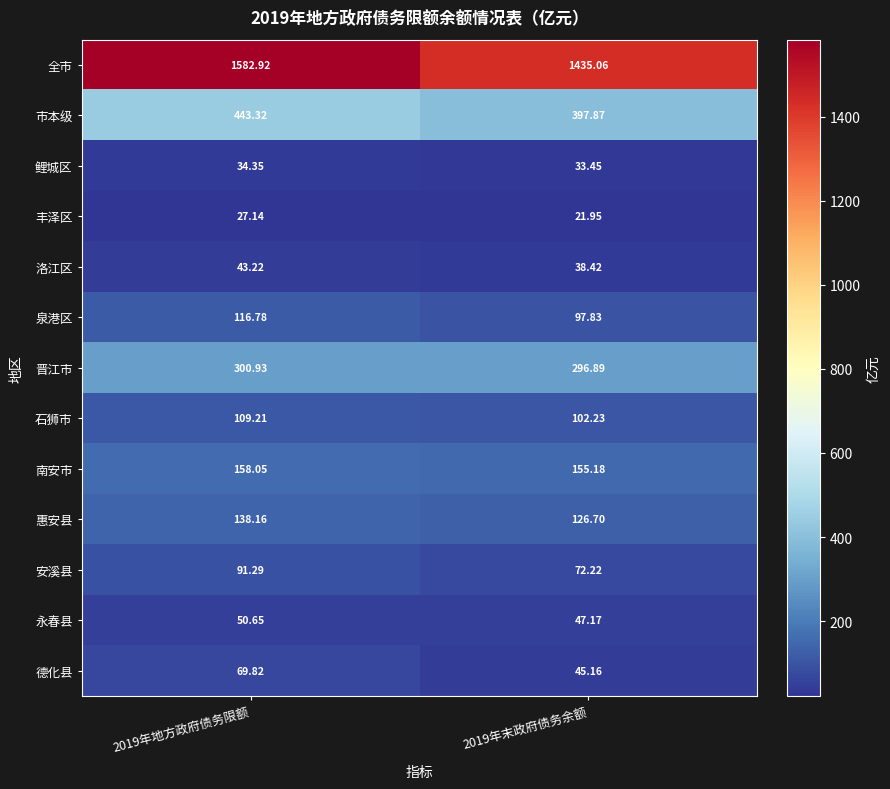

How many series are shown in this chart?

13